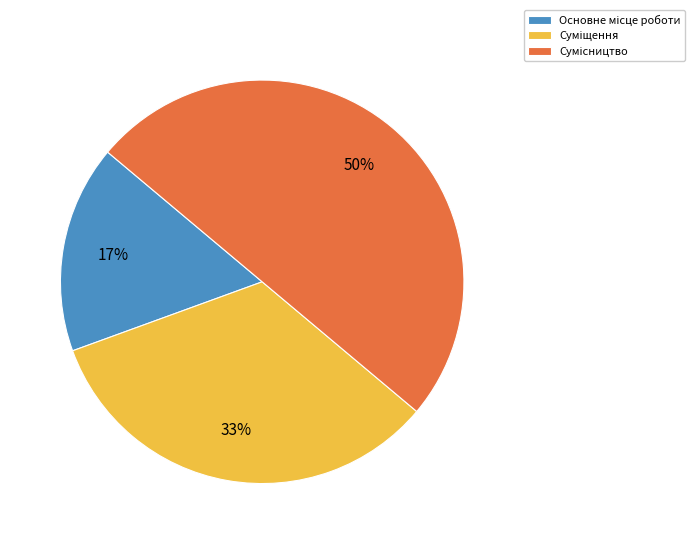

To the nearest percent, what is the average slice percentage?

33%